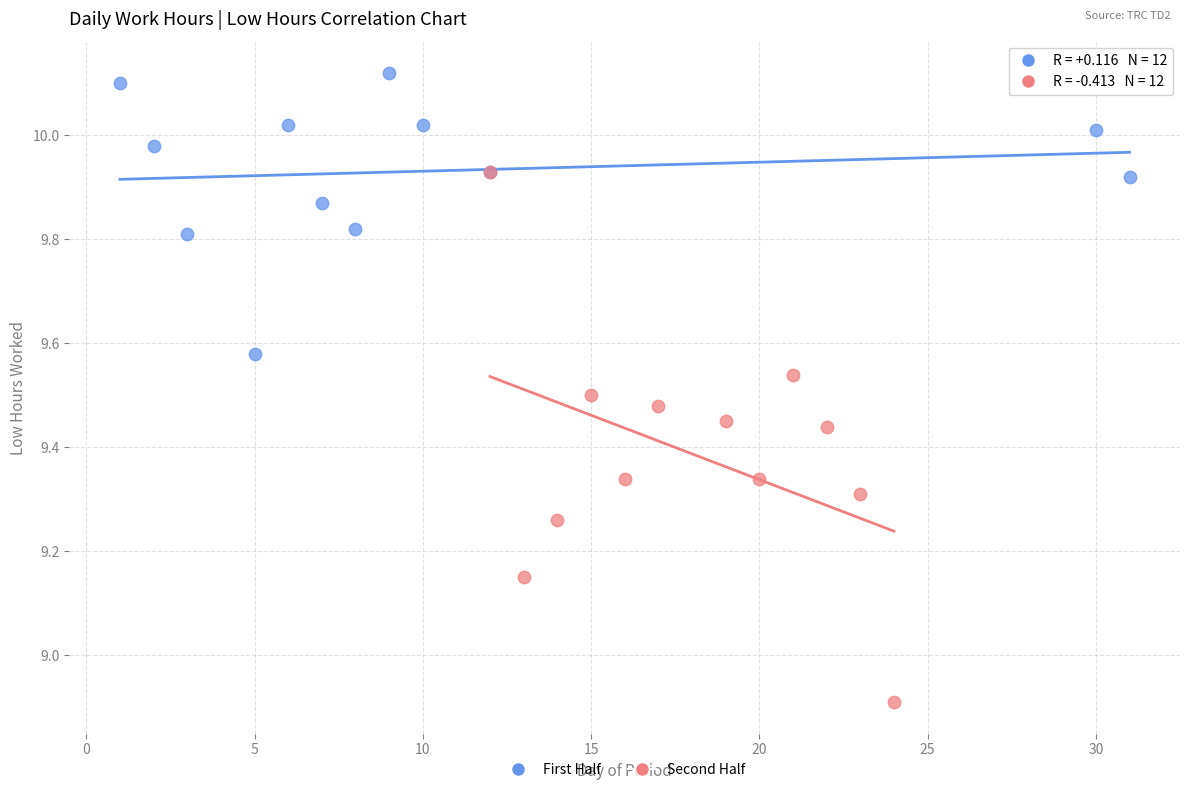

Which series contains the highest Y value?

First Half